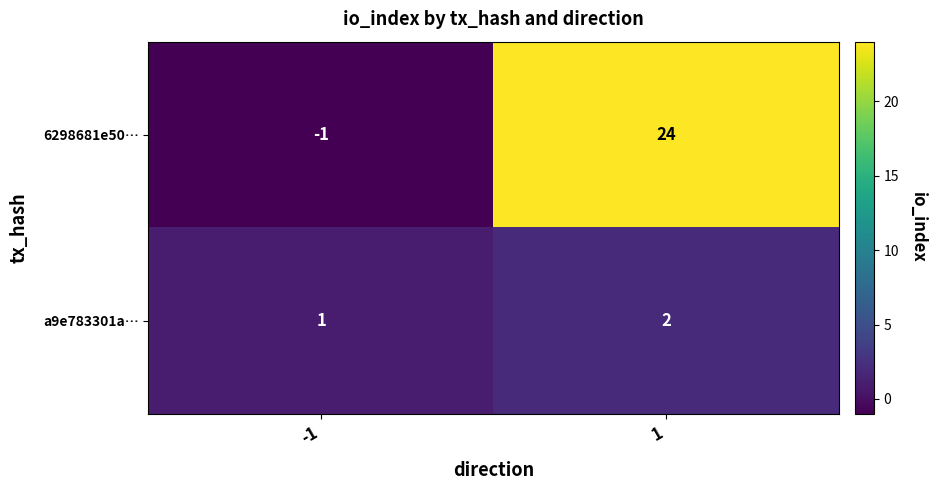

Reading right to left, transcribe all the data shown in this chart.

6298681e50…: 24	-1
a9e783301a…: 2	1